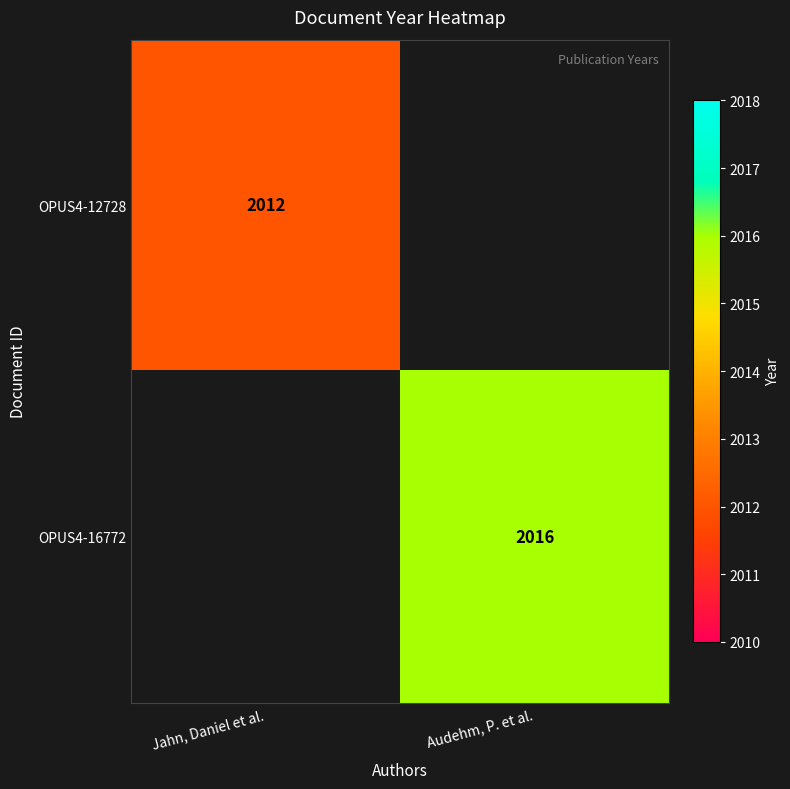

The value of OPUS4-12728 at Jahn, Daniel et al. is 2012. True or false?

True